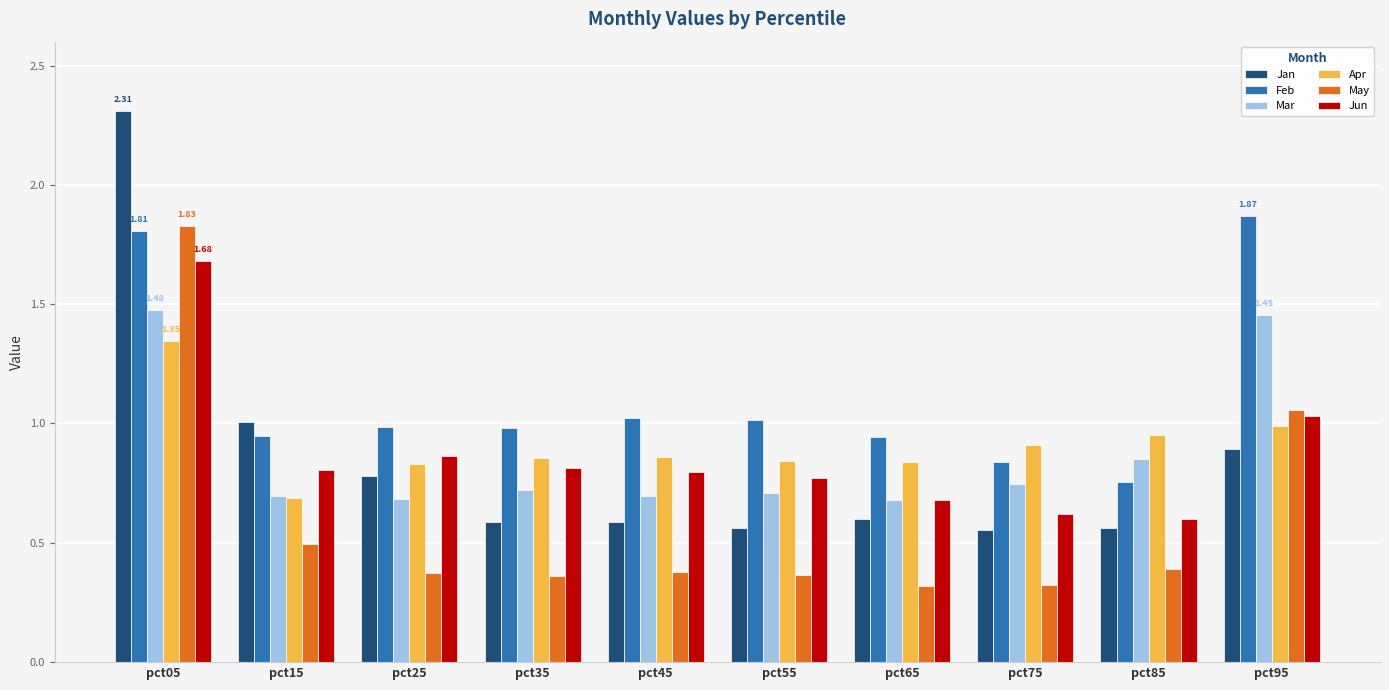

At which category does the chart reach its peak across all series?

pct05